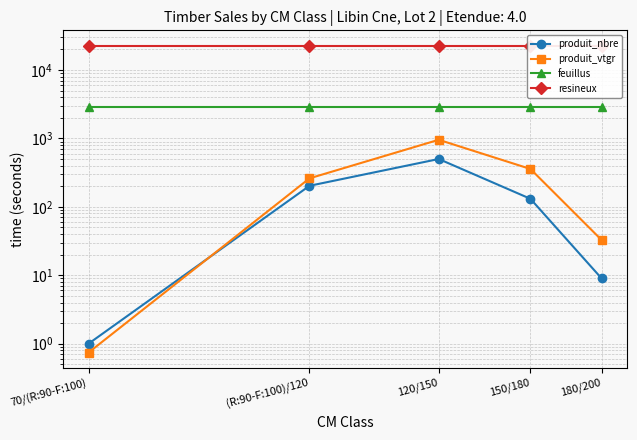

How many data points in produit_vtgr are less than 260?

2